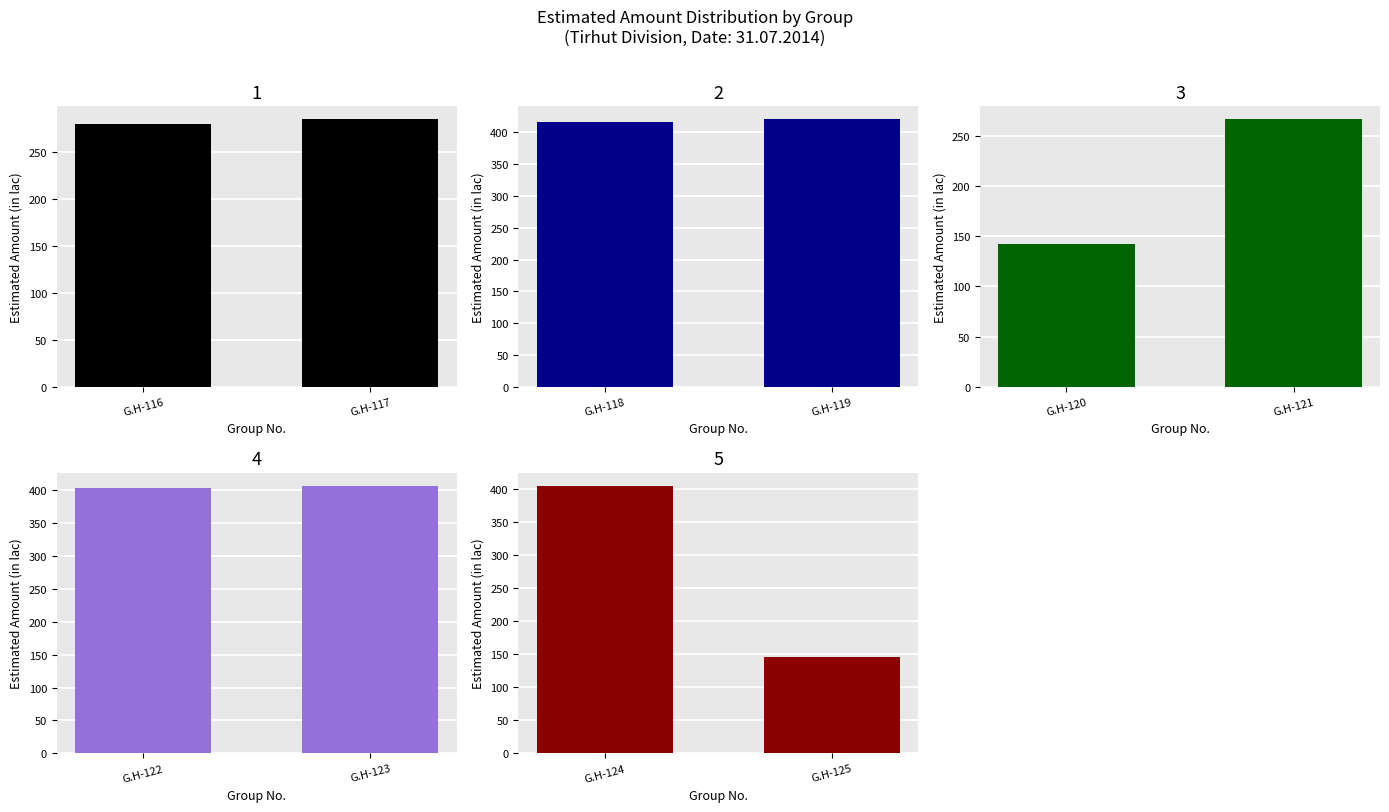

What is the difference between the Vaishali - 1 values at G.H-122 and G.H-123?

3.7